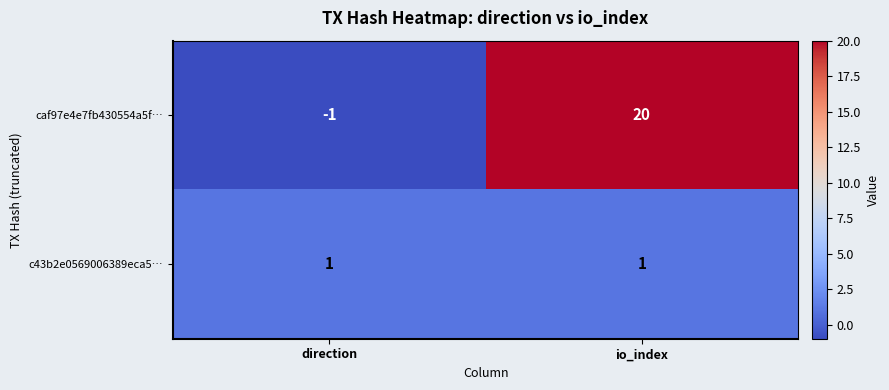

At which category is the sum across all series the highest?

io_index